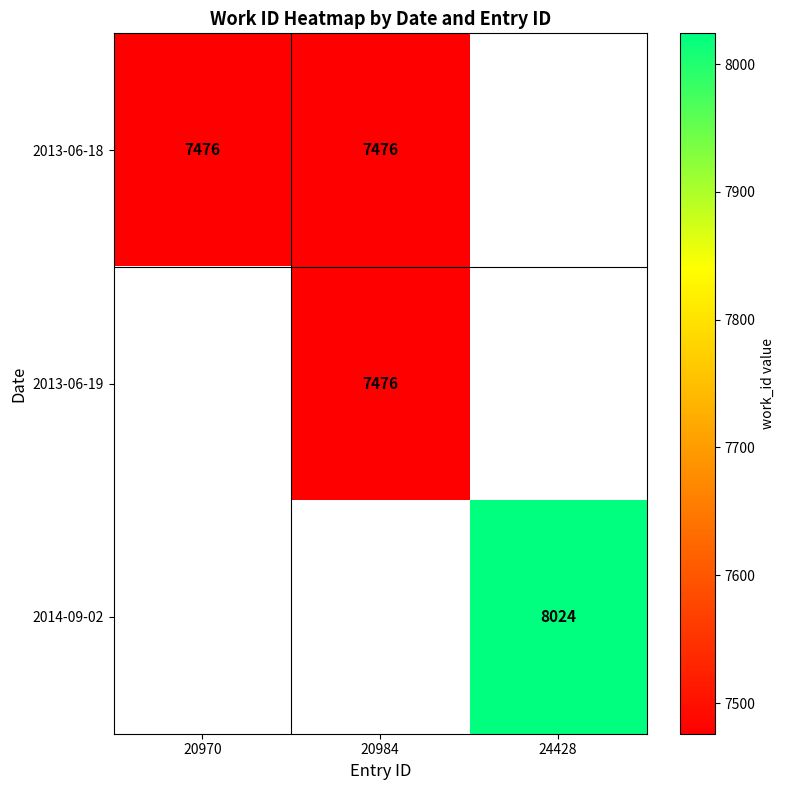

The value of 2014-09-02 at 24428 is 8024. True or false?

True